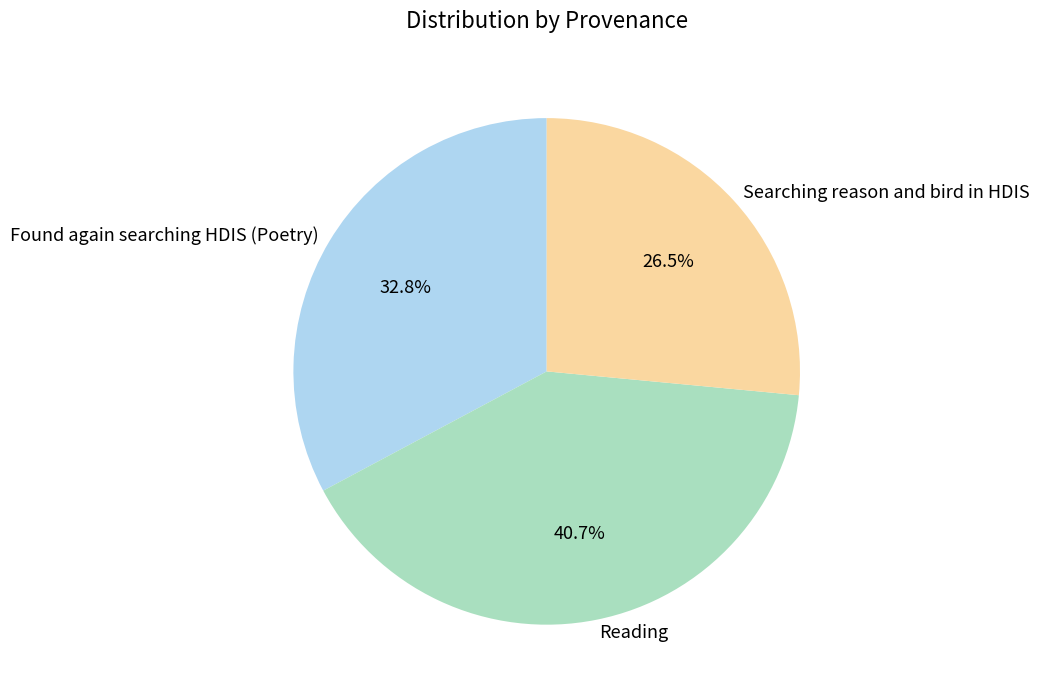

Do Reading and Searching reason and bird in HDIS together represent more than half of the pie?

Yes